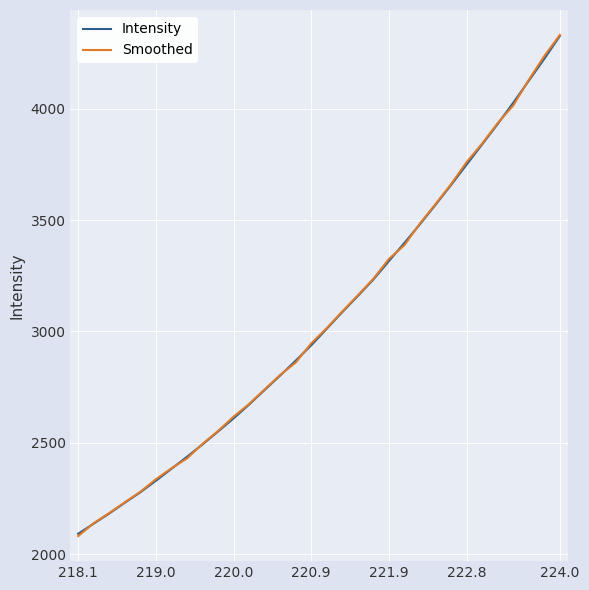

Which series has the largest range (max minus min)?

Smoothed